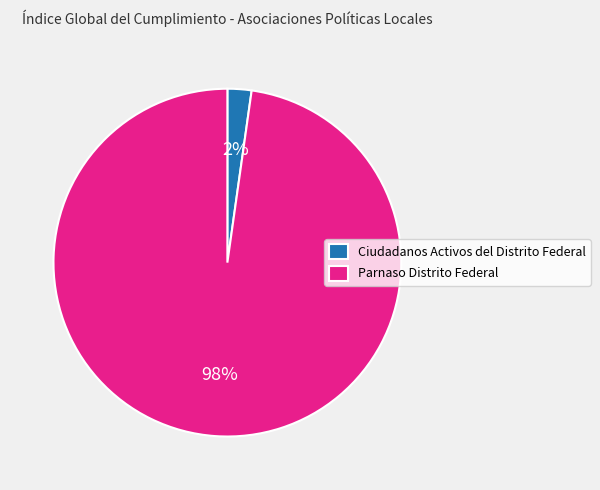

True or false: Parnaso Distrito Federal accounts for 98% of the total.

True